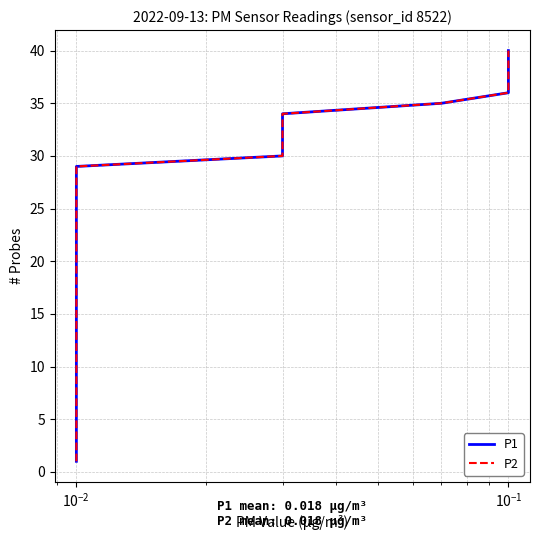

At which category does the chart reach its peak across all series?

39